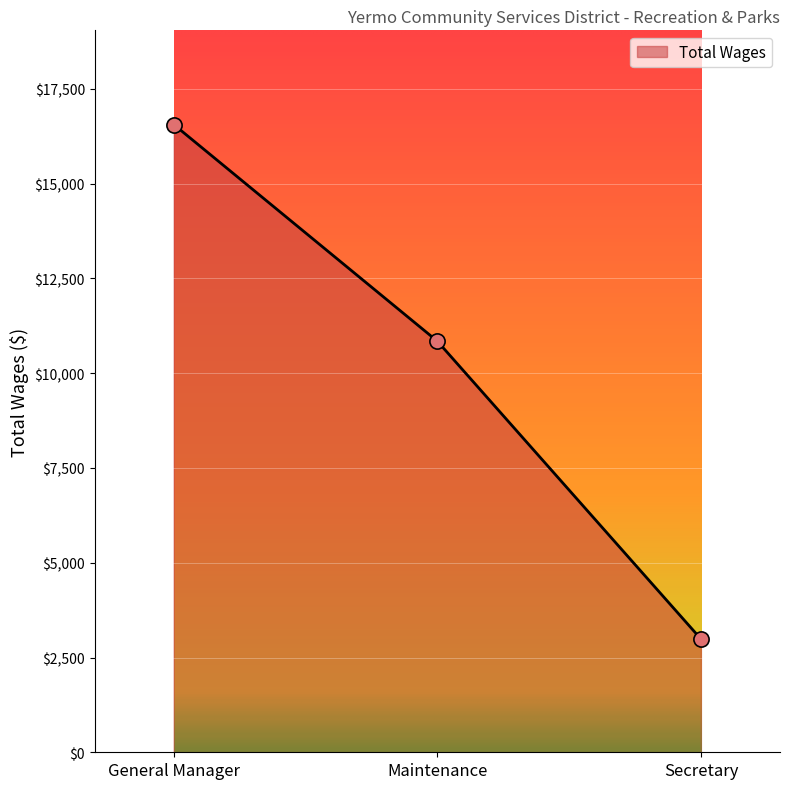

Between Maintenance and General Manager, which is larger?

General Manager